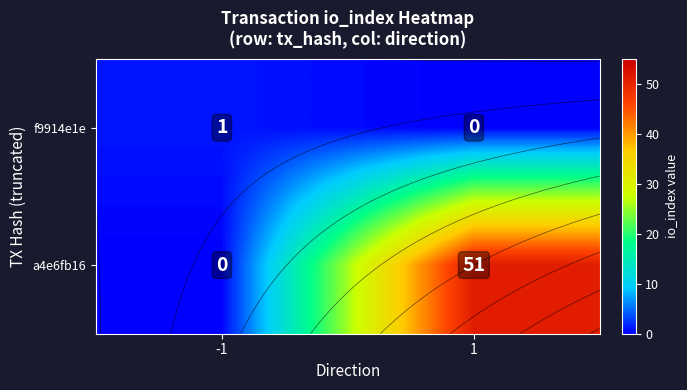

What is the maximum value shown in the chart?

51